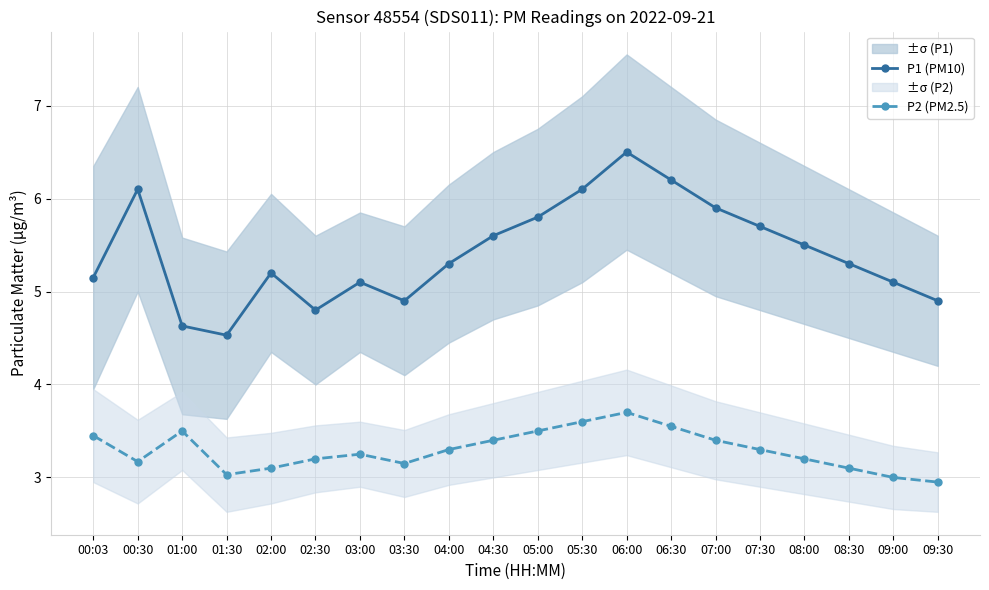

What is the value of the P1 (PM10) point at the 6th from the left?

4.8